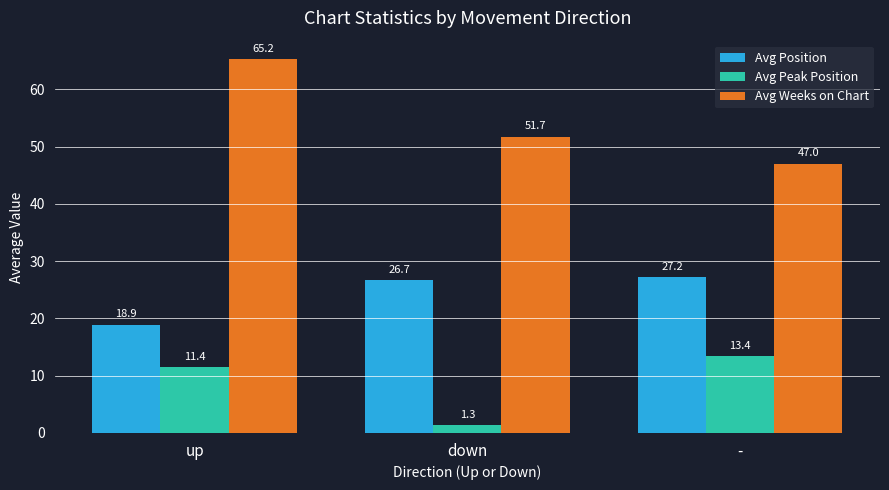

What is the difference between the maximum and minimum values in the Avg Weeks on Chart series?

18.2